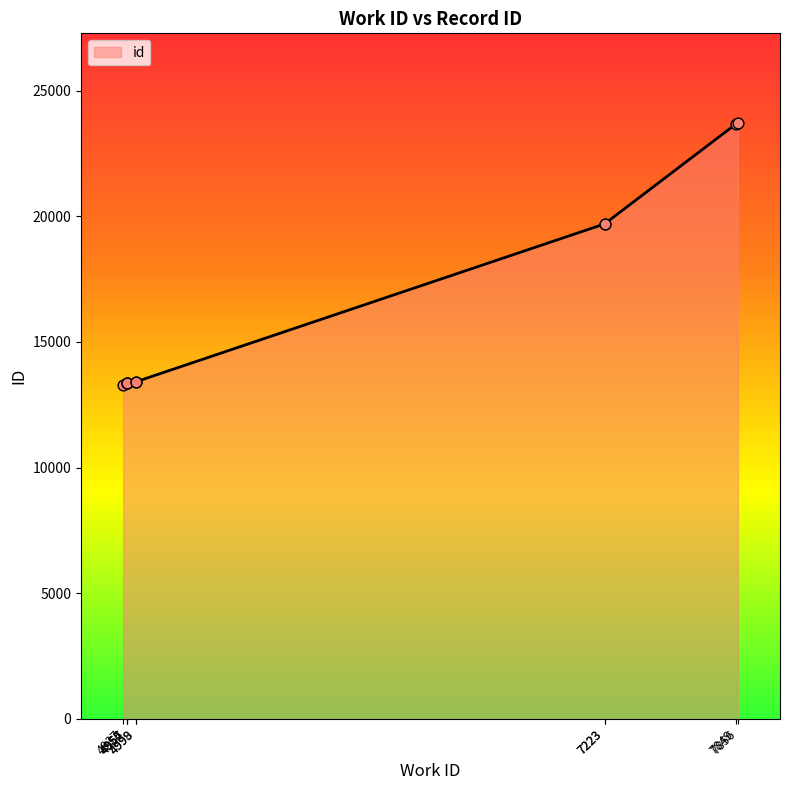

What is the change in value from 4955 to 4999?

+58